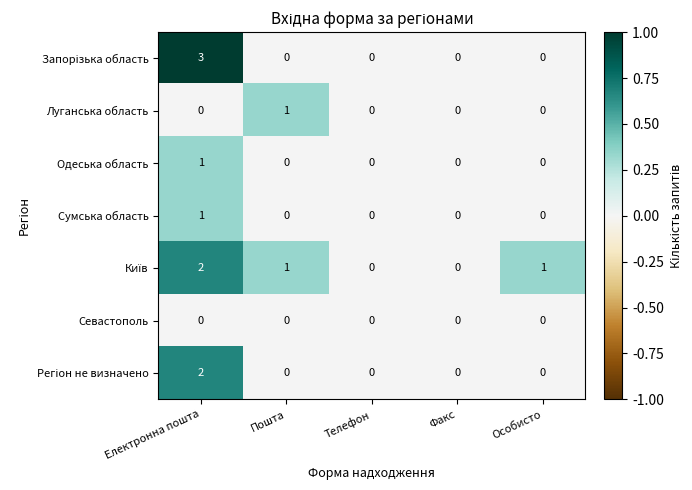

Which series changed the most between Пошта and Особисто?

Луганська область